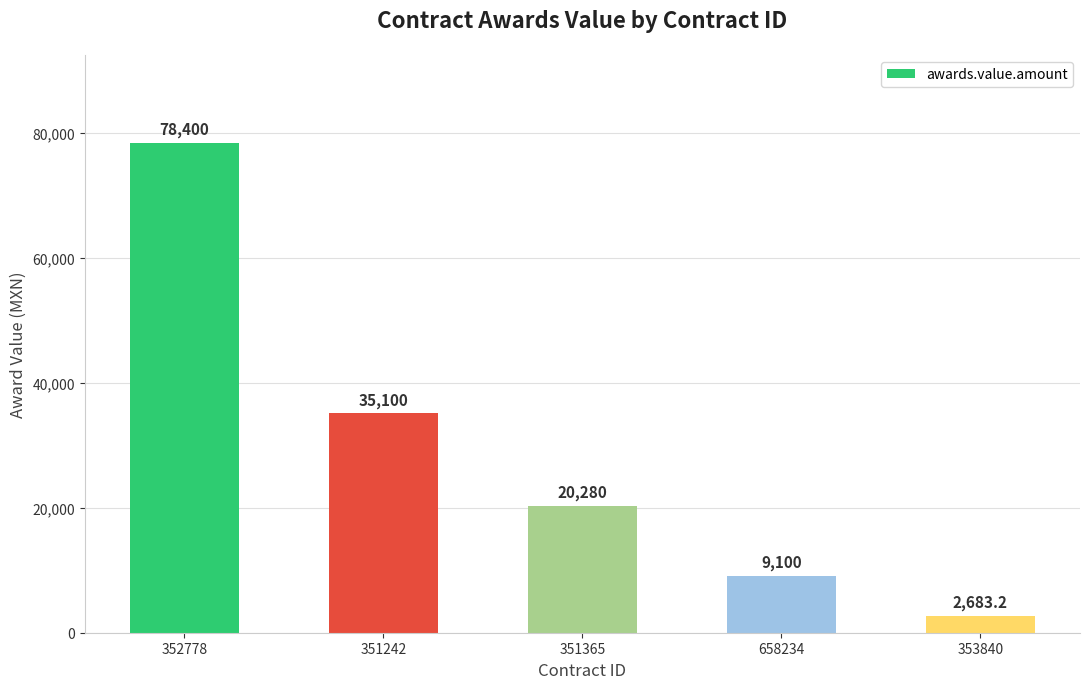

List the labels in order of value, smallest first.

353840, 658234, 351365, 351242, 352778